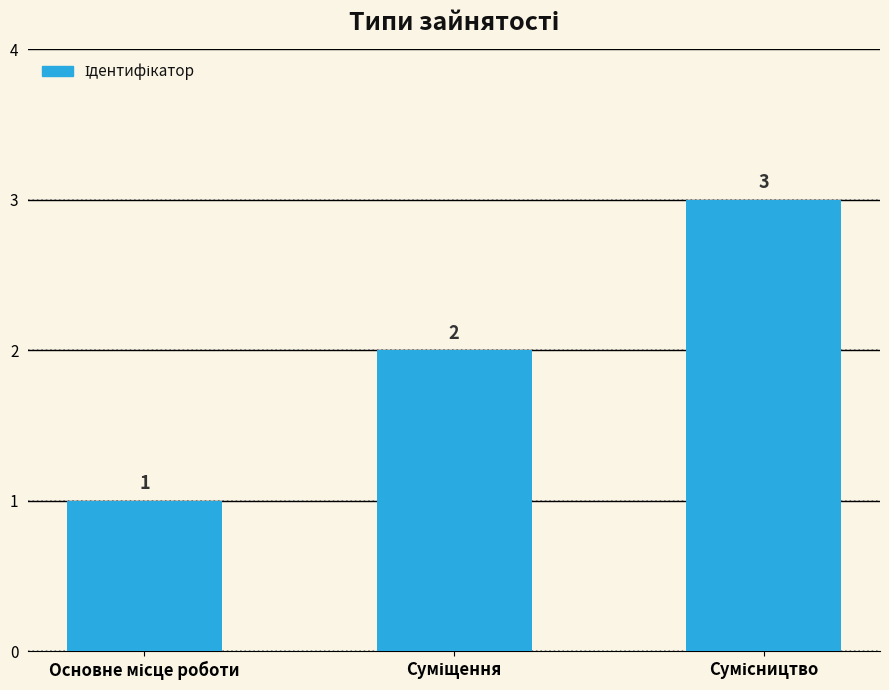

Count the values in the range 1 to 3.

3